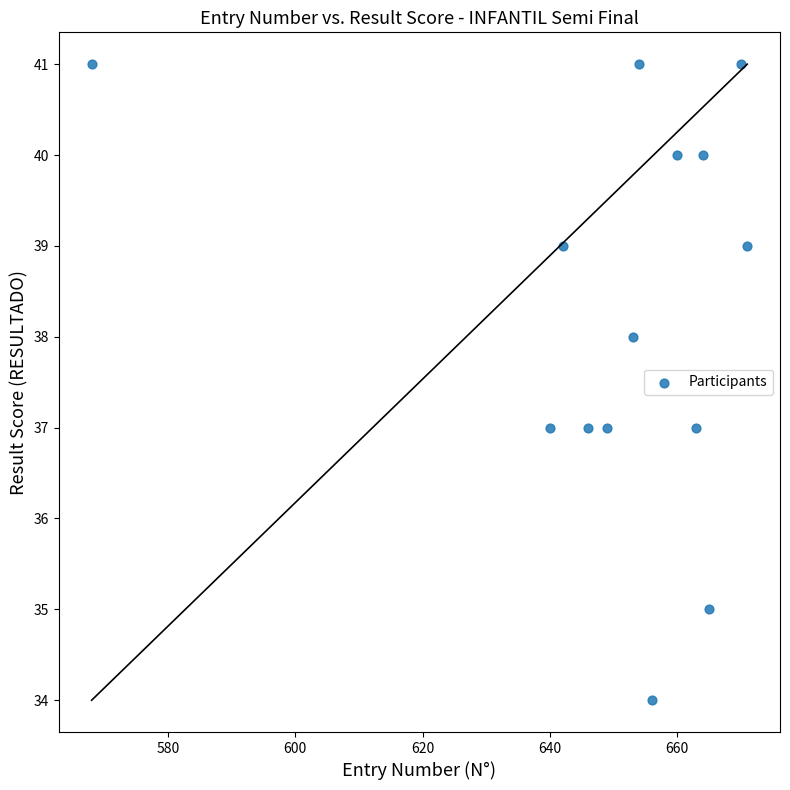

What is the range of X values (max minus min)?

103